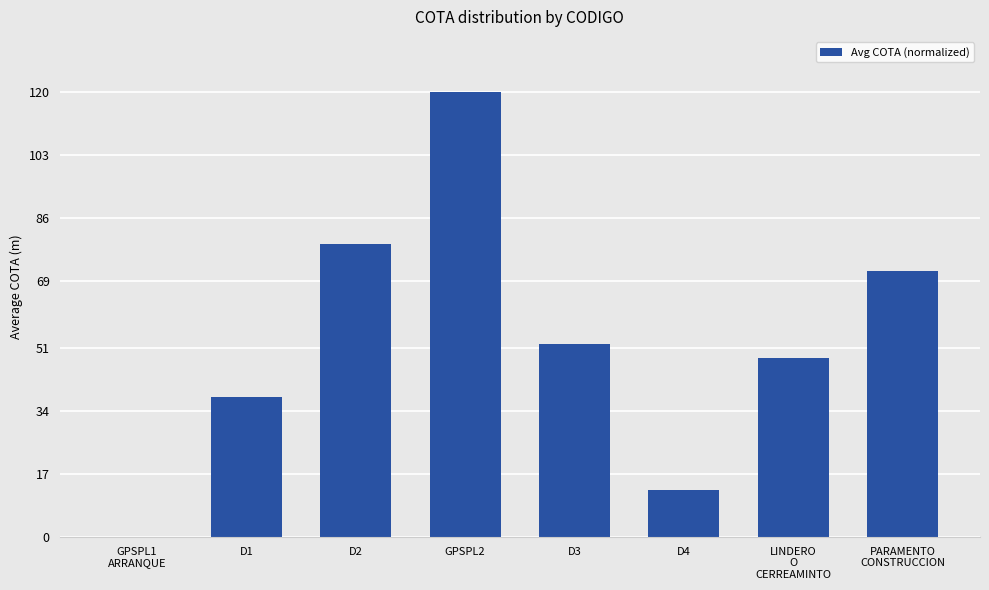

The chart shows a value of 109.3 at PARAMENTO
CONSTRUCCION. True or false?

False